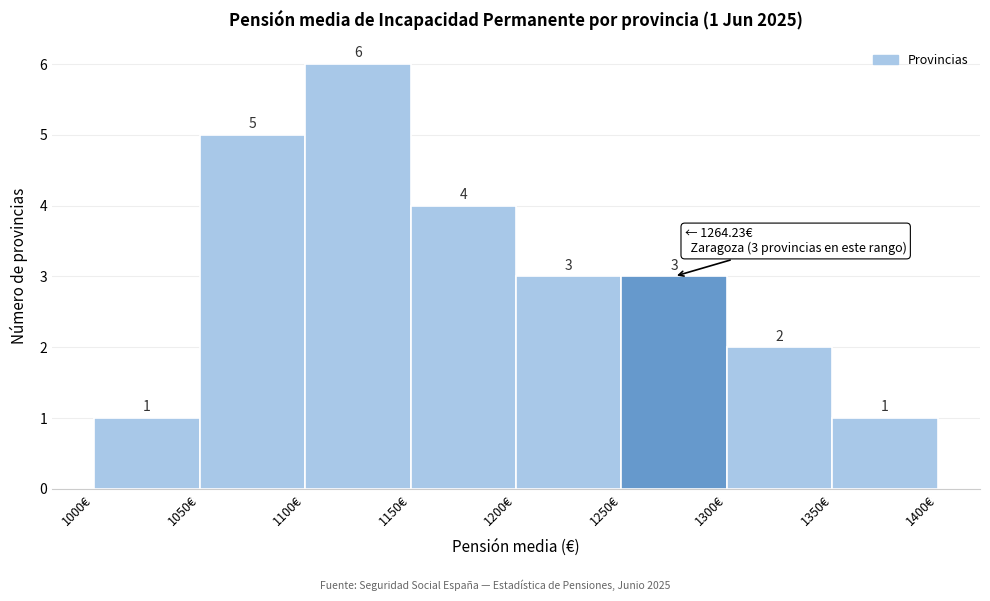

Over which range of the x-axis is the bar tallest?

1100 to 1150